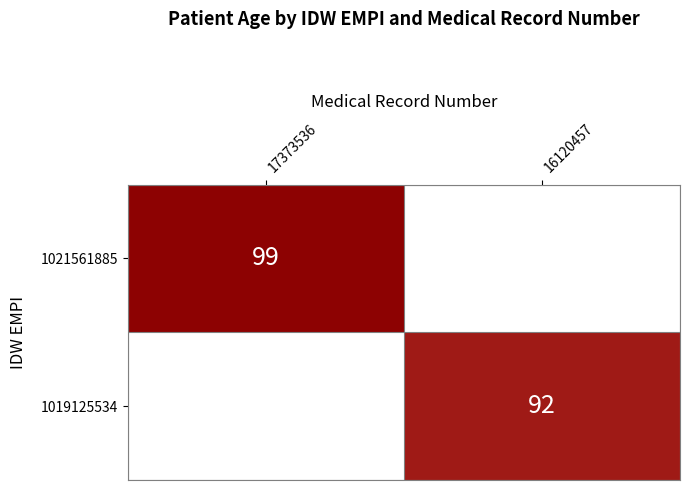

The value of 1021561885 at 17373536 is 64. True or false?

False